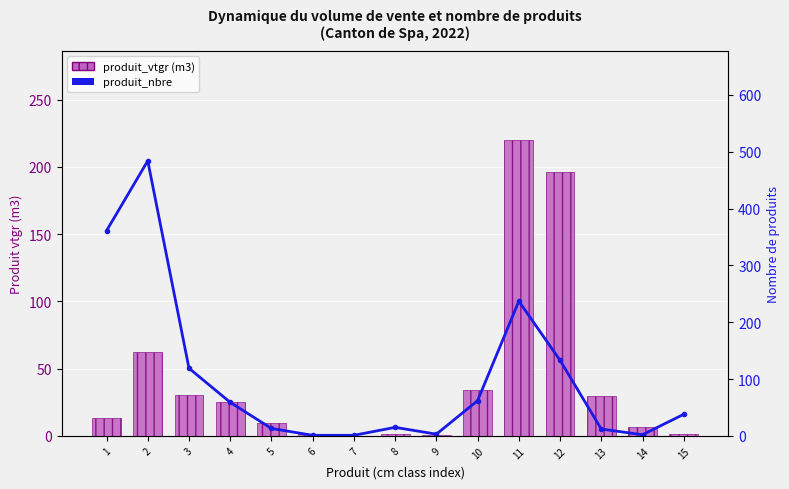

Does the chart contain any negative values?

No